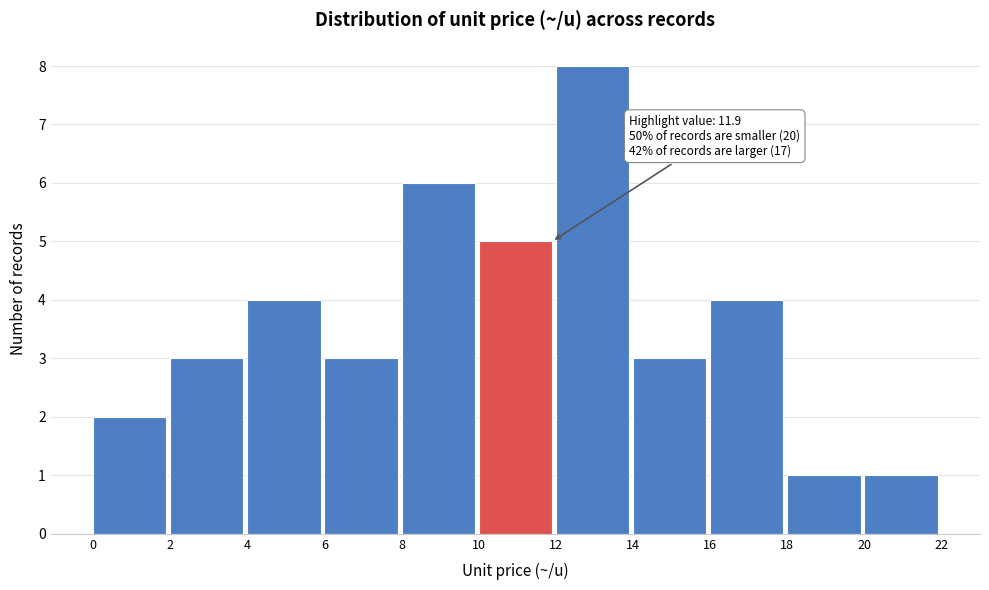

Which range on the x-axis has the tallest bar?

12 to 14